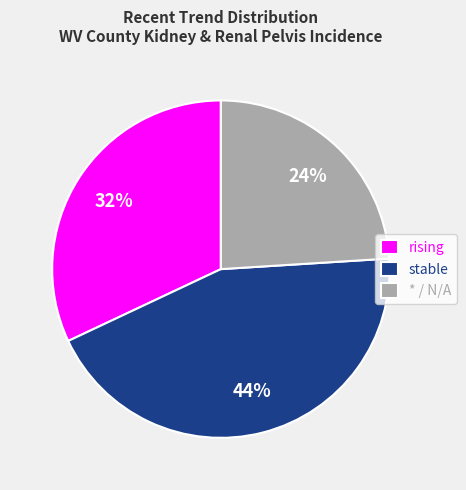

Count the number of slices in the pie.

3